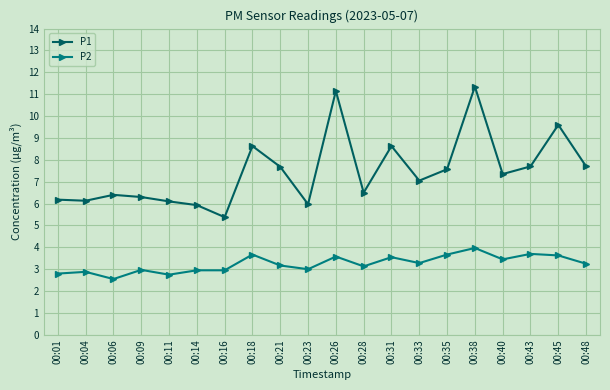

What is the average value of the P1 series?

7.5